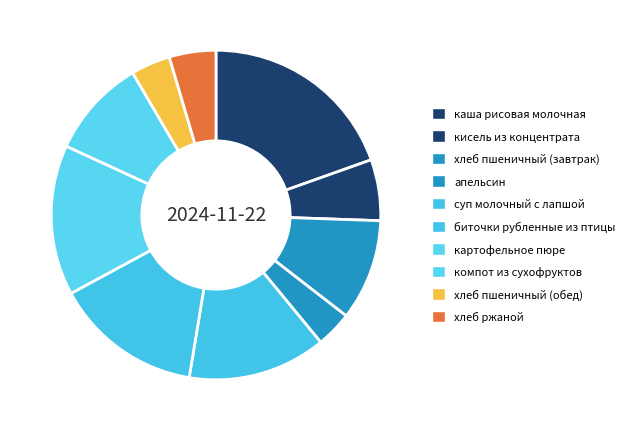

What percentage is the каша рисовая молочная slice, to the nearest percent?

20%